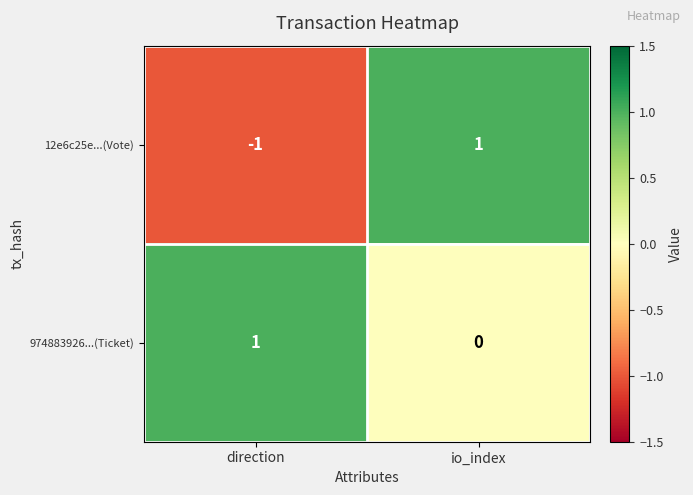

Where is 974883926...(Ticket) nearest to the value 0?

io_index